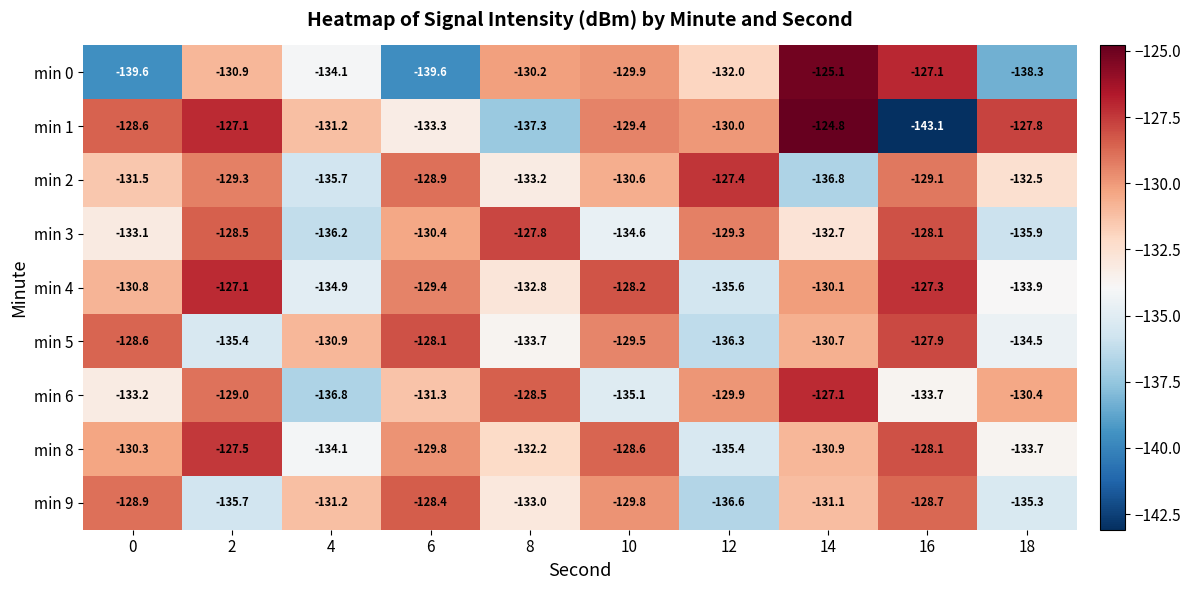

What is the difference between the highest and lowest values at 10?

6.9